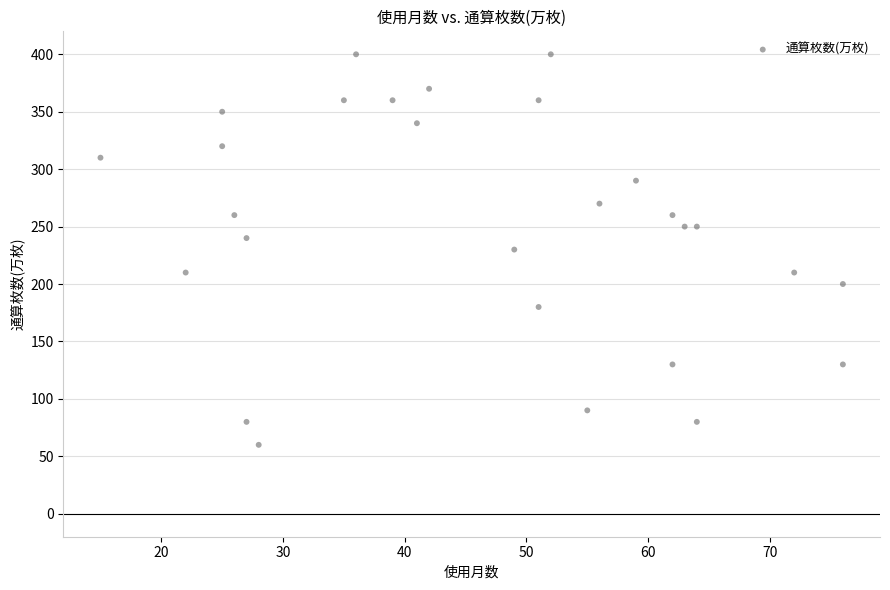

What is the range of Y values (max minus min)?

340